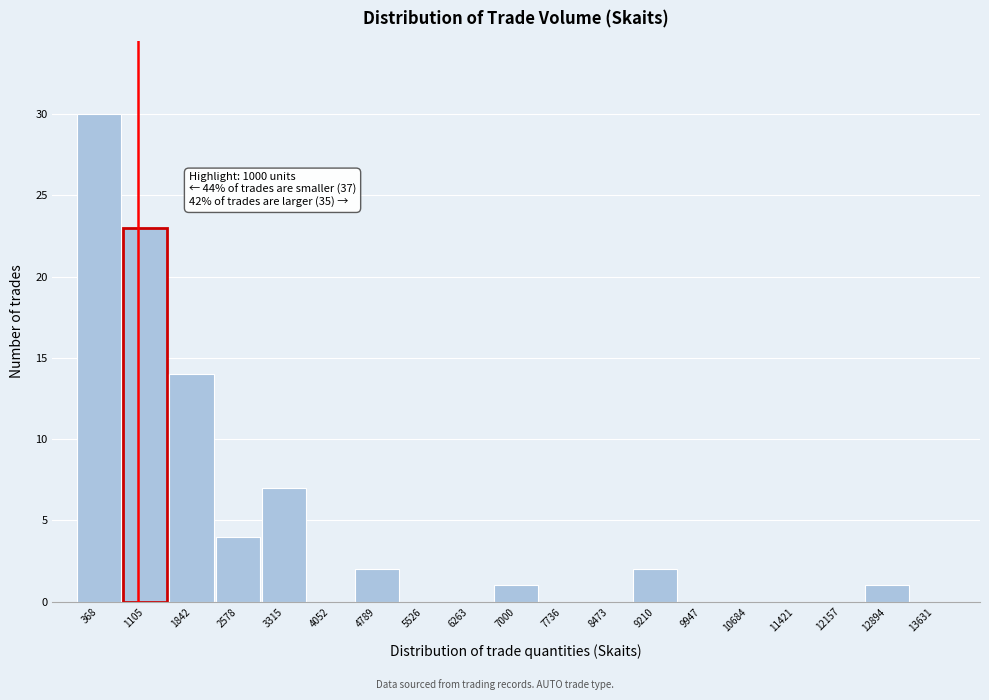

Over which range of the x-axis is the bar tallest?

0 to 700